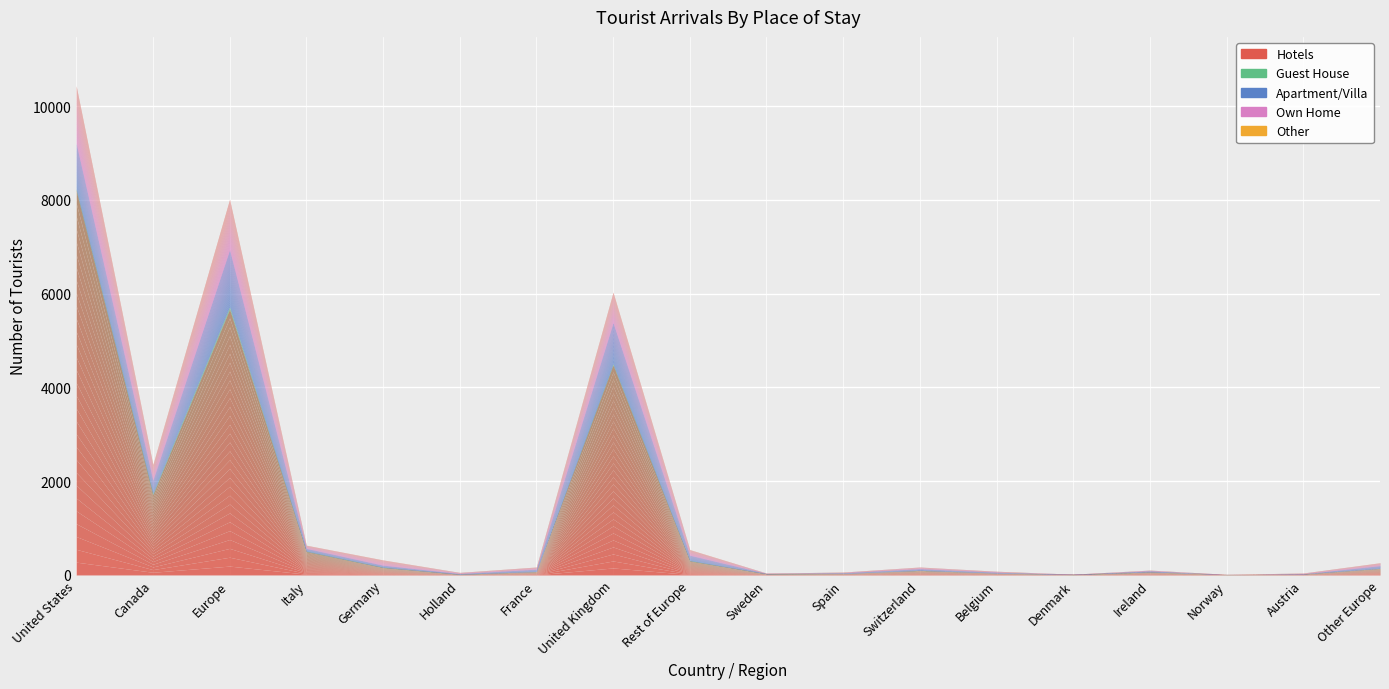

How many lines are shown in the chart?

5